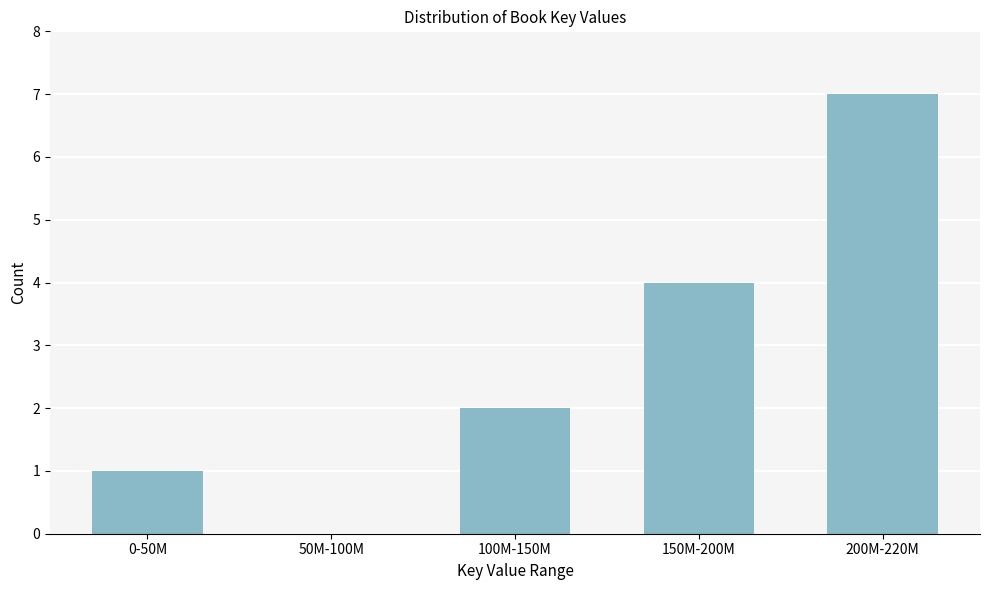

Reading right to left, transcribe all the data shown in this chart.

200M-220M=7	150M-200M=4	100M-150M=2	50M-100M=0	0-50M=1